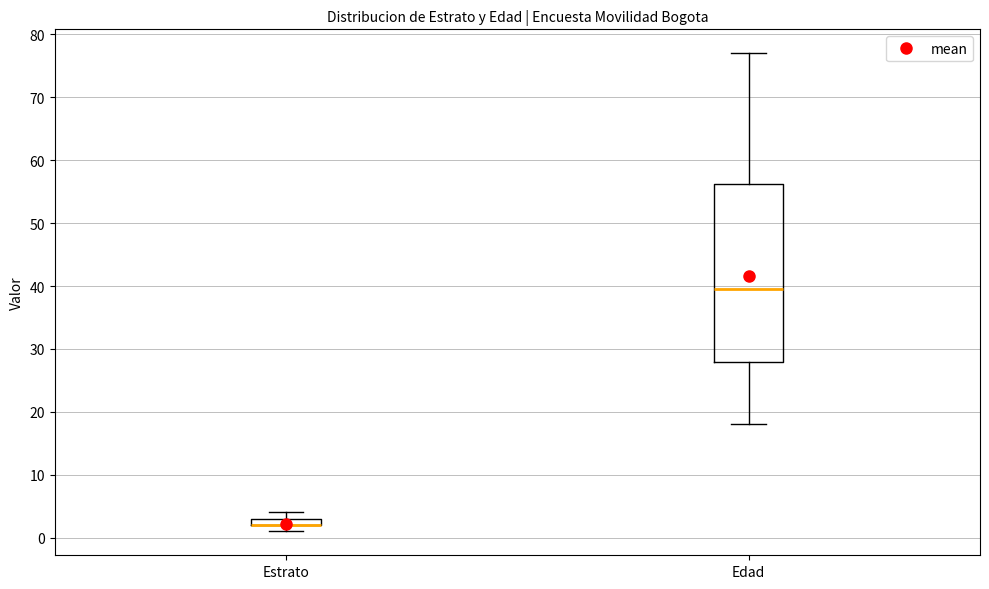

Where is the lower edge of the box for Estrato on the y-axis? The values are not printed on the chart, so give them approximately, as read against the axis.

2